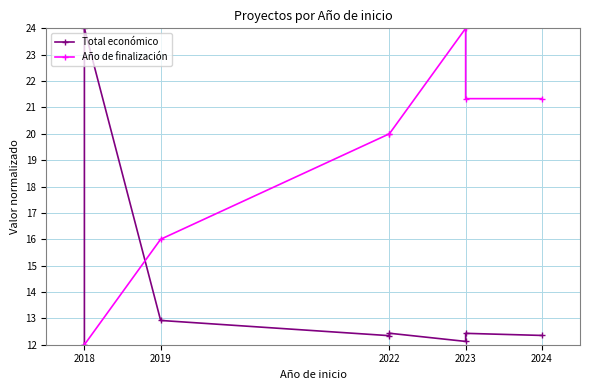

How many intersections are there between Total económico and Año de finalización?

1